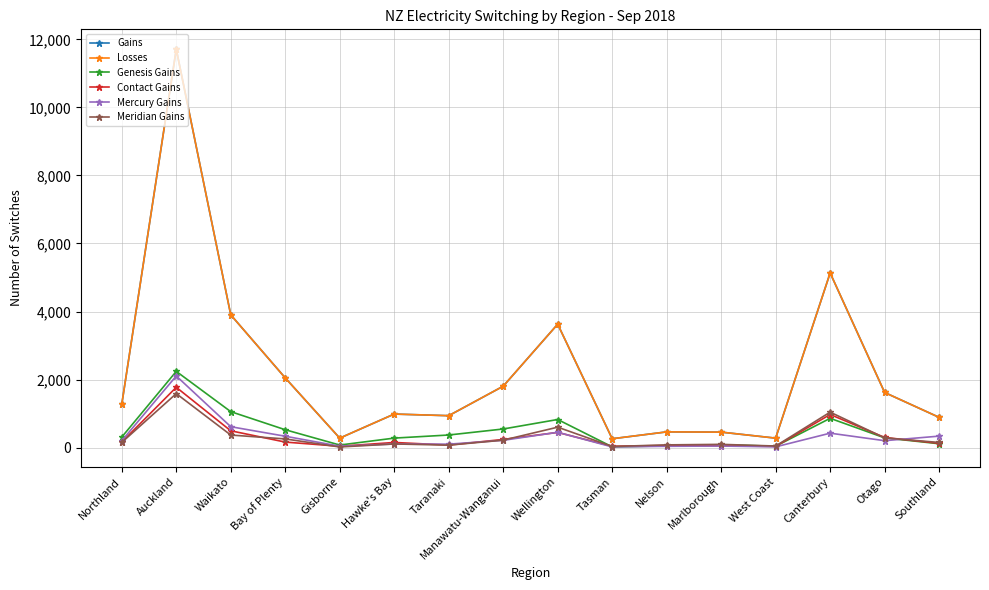

How many interior local valleys does the Contact Gains series have?

4